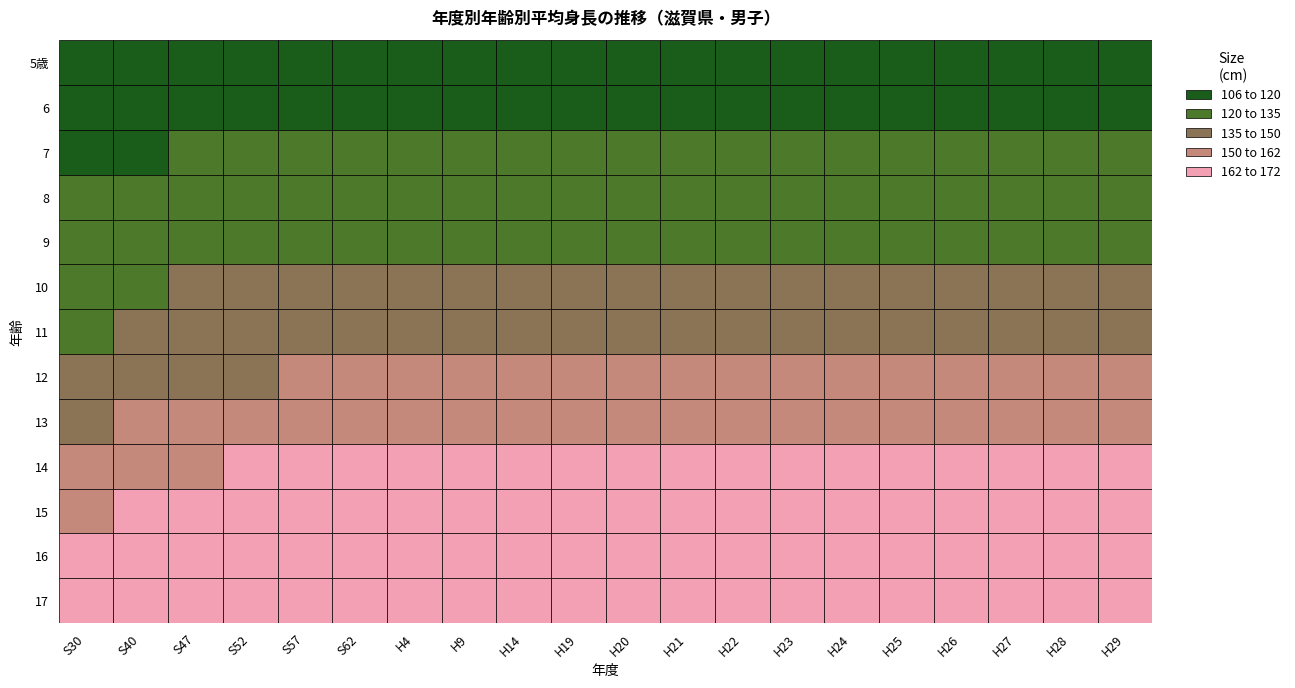

Reading left to right, what are all the values shown in this chart?

5歳: 106.1	108.5	109.5	109.9	110.6	110.4	110.9	110.9	110.8	110.6	110.9	110.5	111.0	110.4	110.7	110.3	110.3	110.4	110.0	110.3
6: 110.8	113.9	115.4	115.8	116.2	116.8	116.8	116.8	116.6	116.7	117.3	117.0	116.8	116.7	116.5	117.0	116.6	116.8	116.7	116.4
7: 116.0	119.3	120.8	121.5	121.5	122.2	122.6	122.5	122.4	122.7	122.9	122.9	122.5	123.3	122.6	122.1	122.2	122.7	122.0	122.9
8: 120.9	124.8	126.4	126.5	126.8	127.8	128.5	128.1	128.1	128.1	128.2	128.6	128.3	128.4	129.0	128.1	128.0	128.3	128.1	128.3
9: 126.0	129.6	131.3	132.4	132.8	132.9	133.6	133.4	133.7	133.8	133.6	133.9	134.0	133.2	133.6	133.6	133.4	133.7	133.4	134.1
10: 130.4	134.3	136.2	136.9	137.4	137.8	138.7	138.9	138.7	138.6	138.9	139.4	139.1	139.1	138.4	138.8	138.9	138.6	139.0	139.0
11: 134.6	139.3	141.6	142.8	142.7	144.0	143.9	145.0	144.8	144.7	144.7	145.5	145.1	144.8	145.1	144.7	145.5	145.1	144.8	145.5
12: 139.8	145.3	148.2	149.5	150.0	150.6	152.0	152.4	152.4	151.1	152.0	152.6	152.0	152.1	153.2	152.1	152.9	152.5	153.1	152.5
13: 145.9	152.7	155.7	156.7	157.3	158.3	159.2	159.5	159.7	159.5	159.8	159.5	159.9	158.7	159.9	159.7	160.2	160.0	159.5	159.5
14: 152.6	158.8	161.6	163.1	163.7	164.6	165.4	165.4	165.7	165.1	165.4	164.8	165.7	165.1	165.4	165.7	165.5	165.3	165.5	165.5
15: 159.5	164.5	165.7	166.6	167.7	168.3	168.9	169.0	168.6	168.7	168.5	168.4	169.1	168.5	168.8	168.8	168.7	168.9	168.7	168.5
16: 162.0	166.7	168.1	169.1	169.7	170.3	170.4	170.6	170.1	170.4	170.1	170.2	170.3	169.9	170.4	169.8	171.0	170.4	170.2	170.7
17: 164.7	167.8	169.1	169.9	171.3	171.0	171.6	171.4	171.3	171.3	171.5	171.0	171.4	171.2	171.3	171.0	171.1	170.8	171.8	171.1